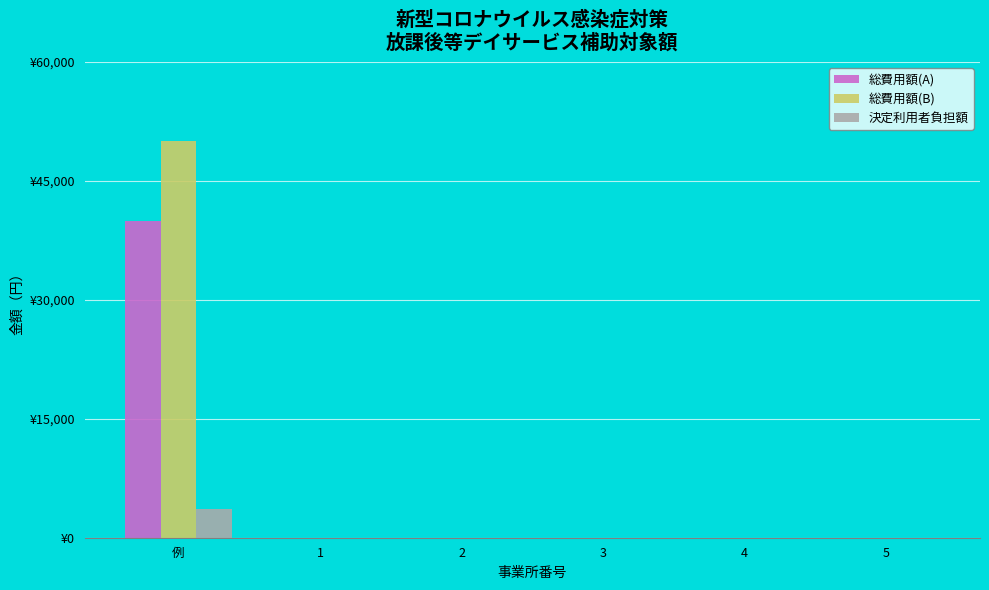

Which series changed the most between 例 and 2?

総費用額(B)